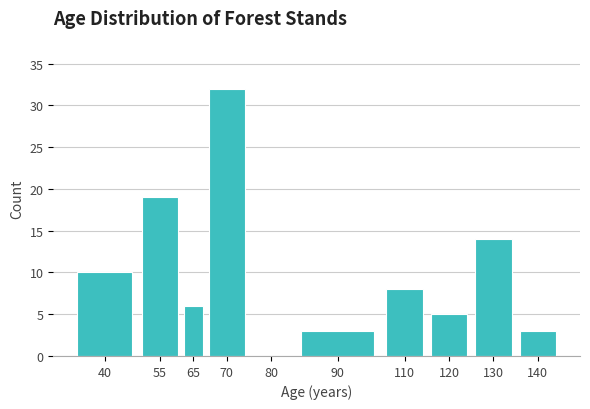

Reading left to right, extract all data points from this chart.

40=10	55=19	65=6	70=32	80=0	90=3	110=8	120=5	130=14	140=3